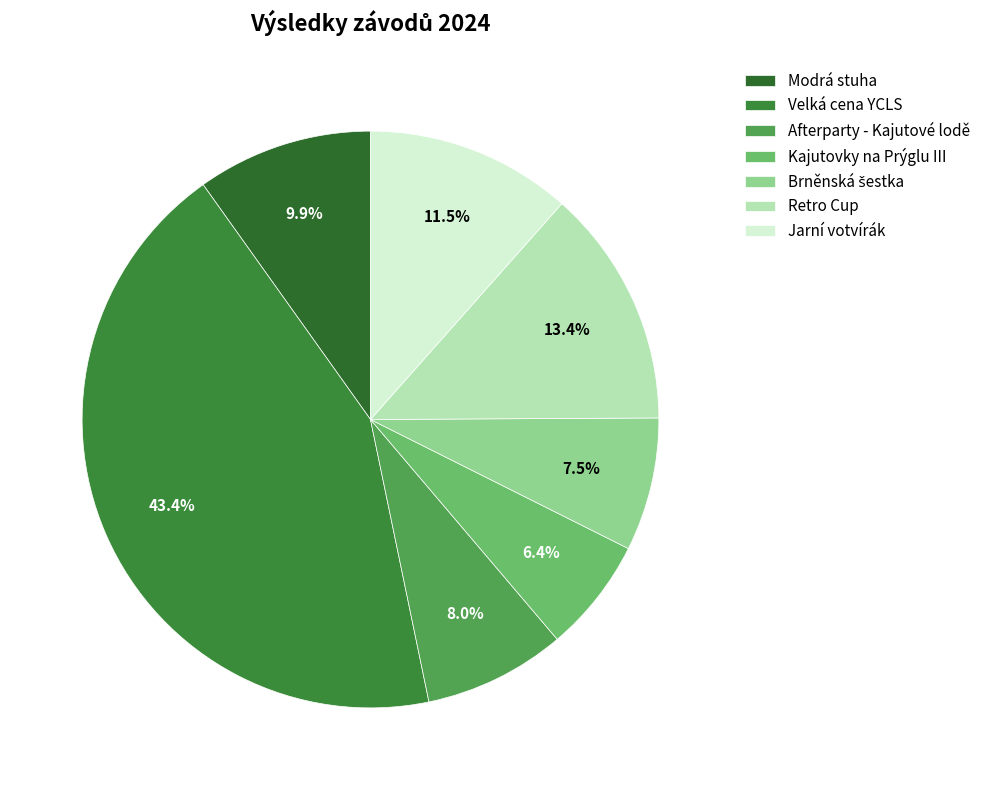

What is the smallest slice in the pie chart?

Kajutovky na Prýglu III